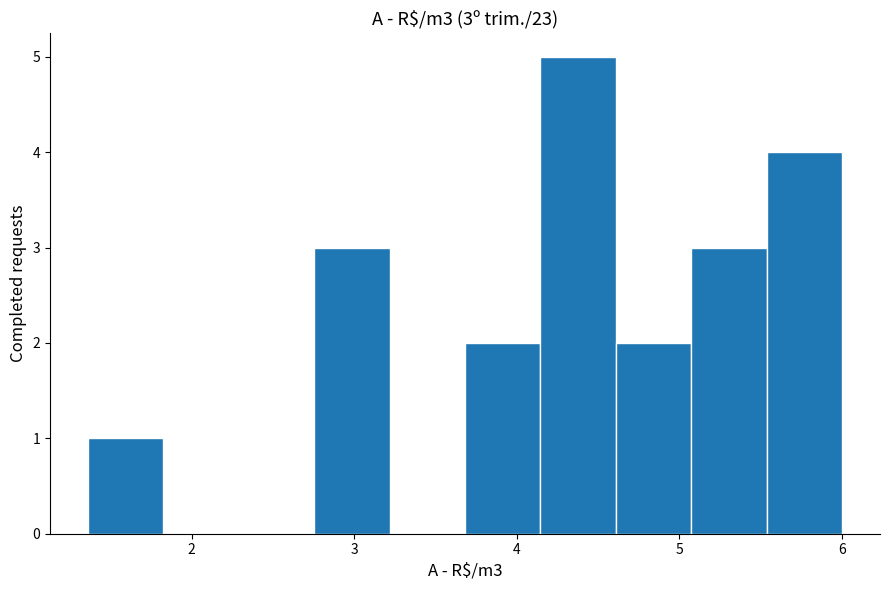

Over which range of the x-axis is the bar tallest?

4.1 to 4.6